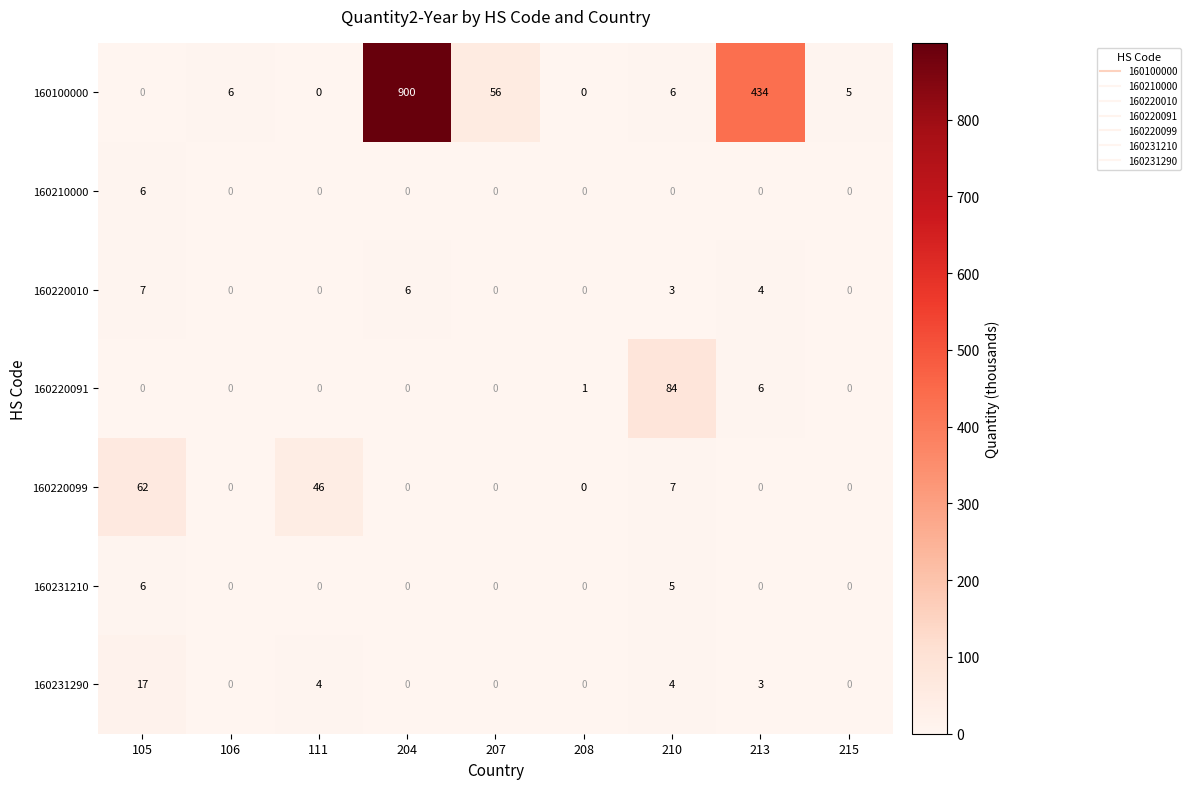

What is the sum of the 160220010 values at 210 and 105?

10